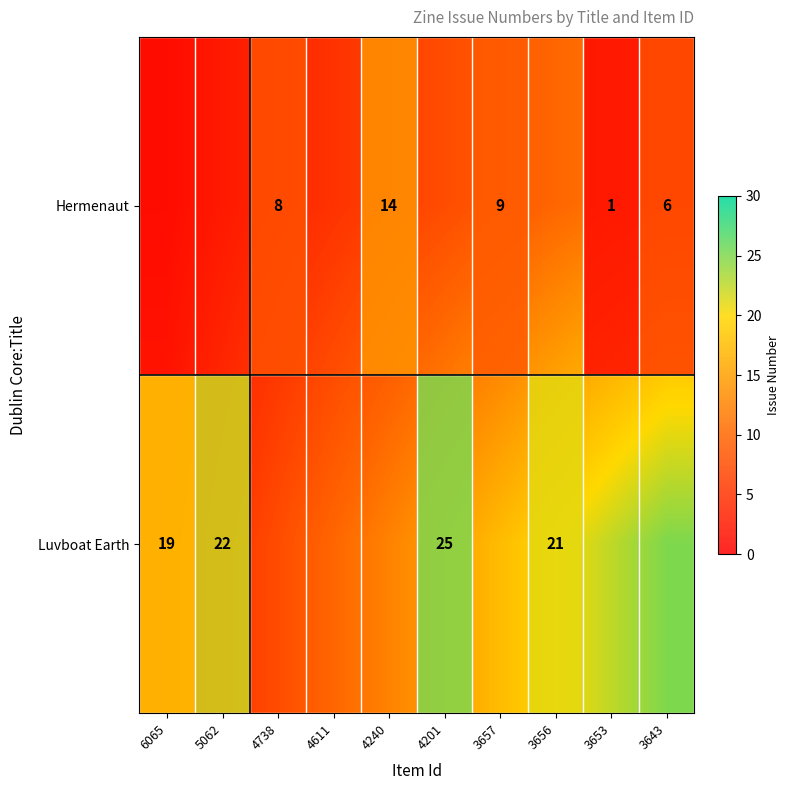

Rank the series by their average value, from lowest to highest.

Hermenaut, Luvboat Earth